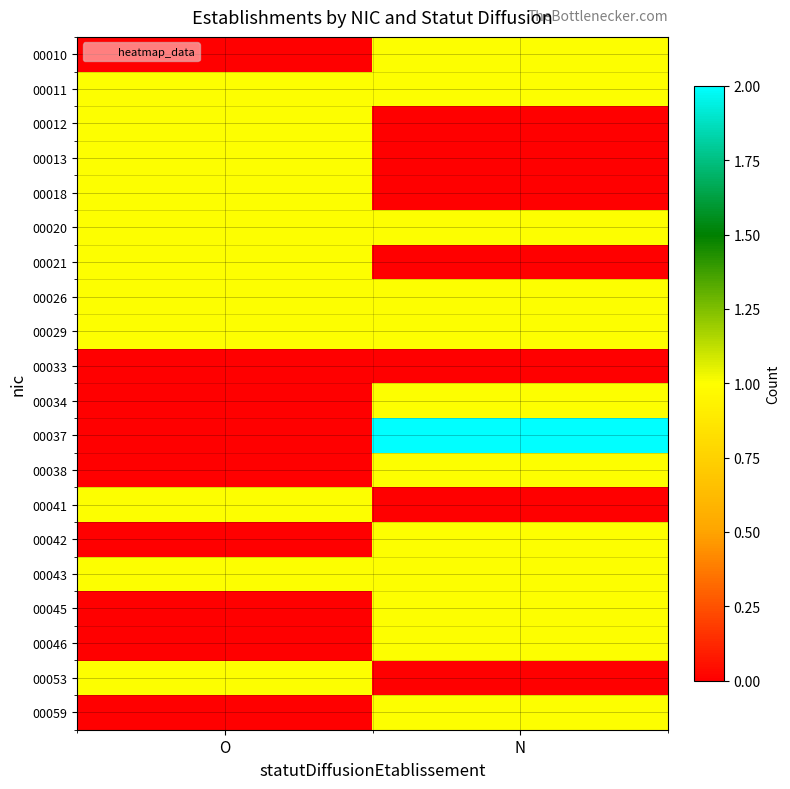

At which category is the sum across all series the highest?

N